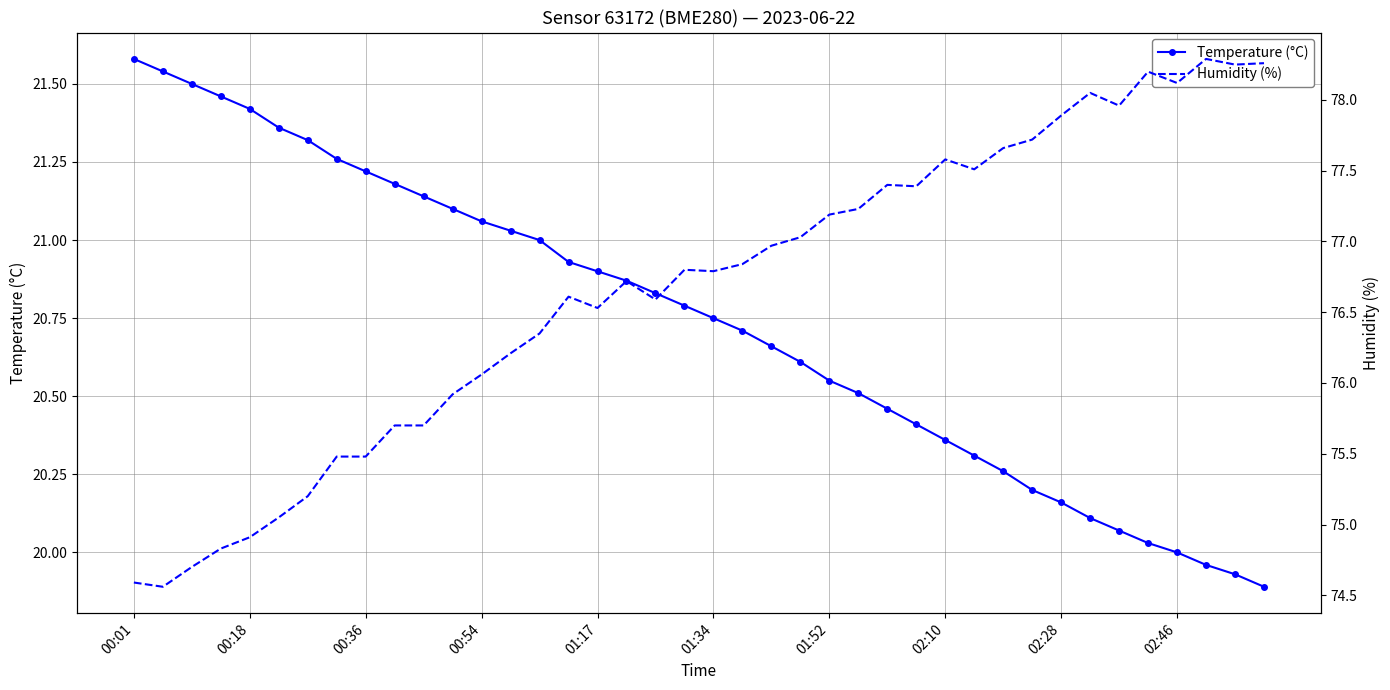

True or false: Temperature (°C) has a value of 37.8 at 00:54.

False